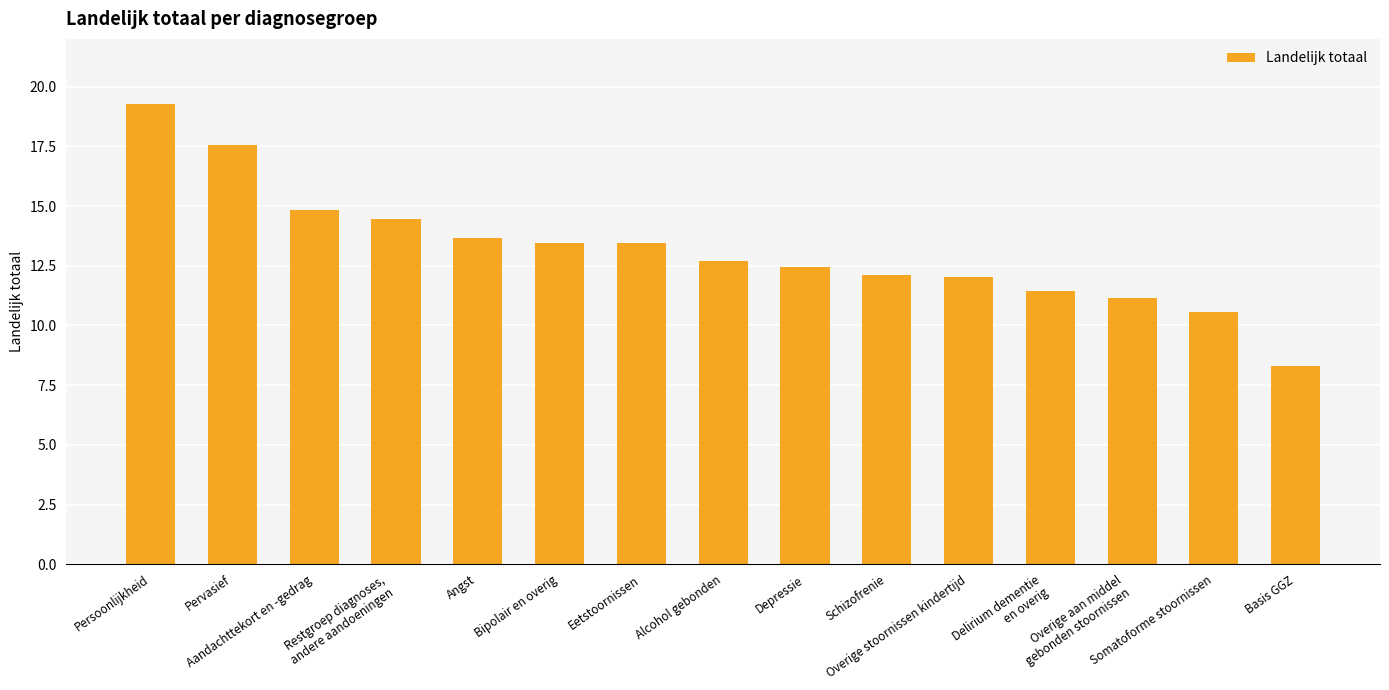

Which category has the highest value across all series?

Persoonlijkheid